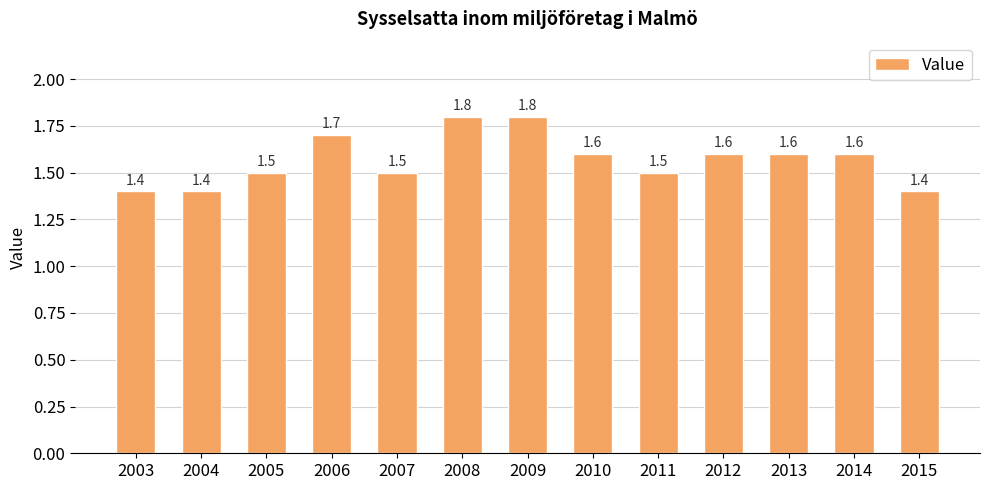

What is the change in value from 2006 to 2008?

+0.1